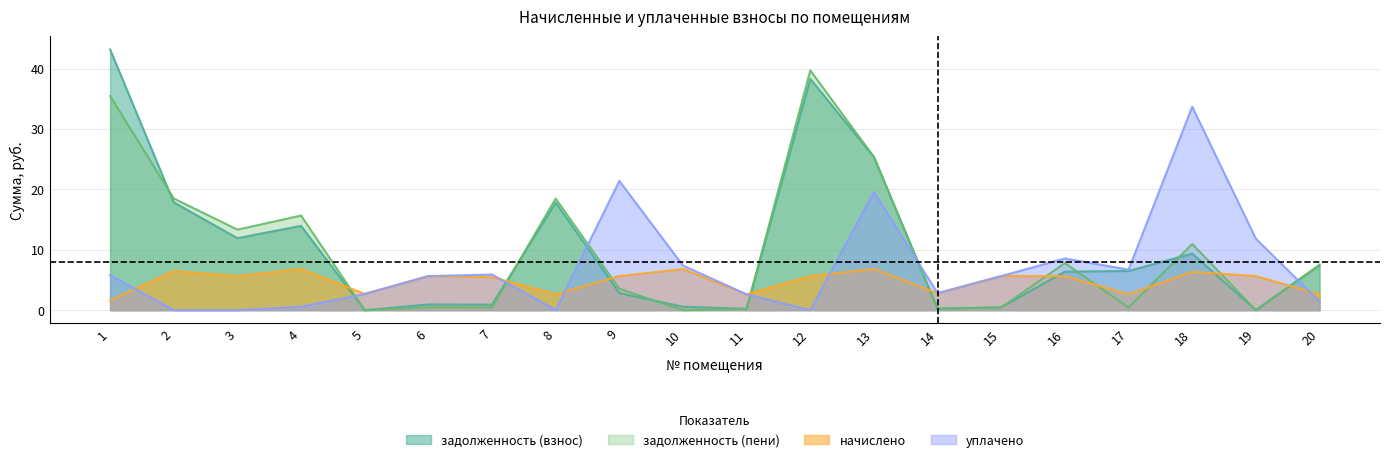

Where is the first local minimum for уплачено?

8